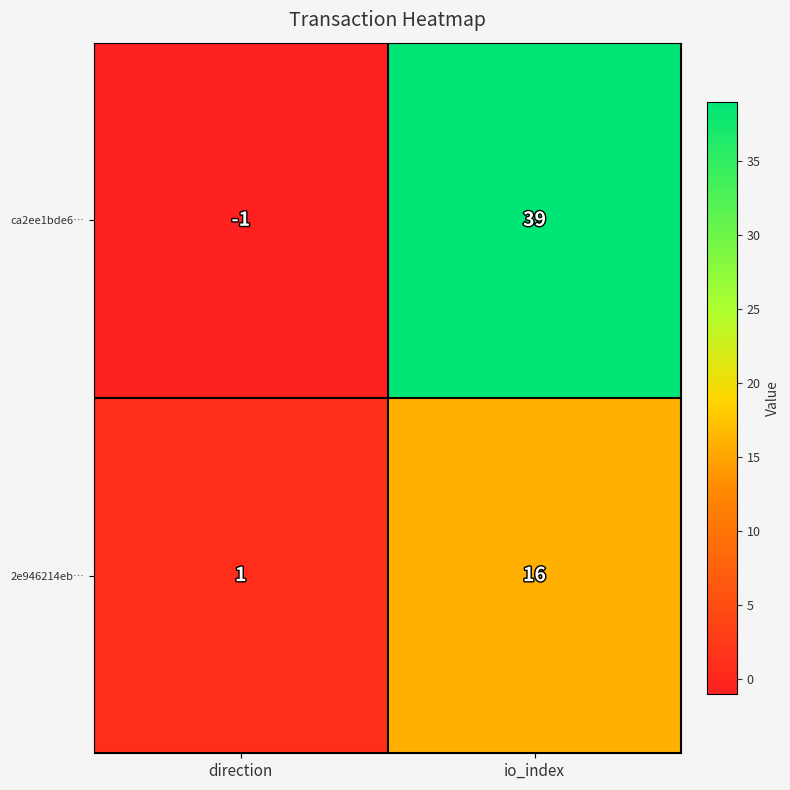

What is the total value across all series at io_index?

55